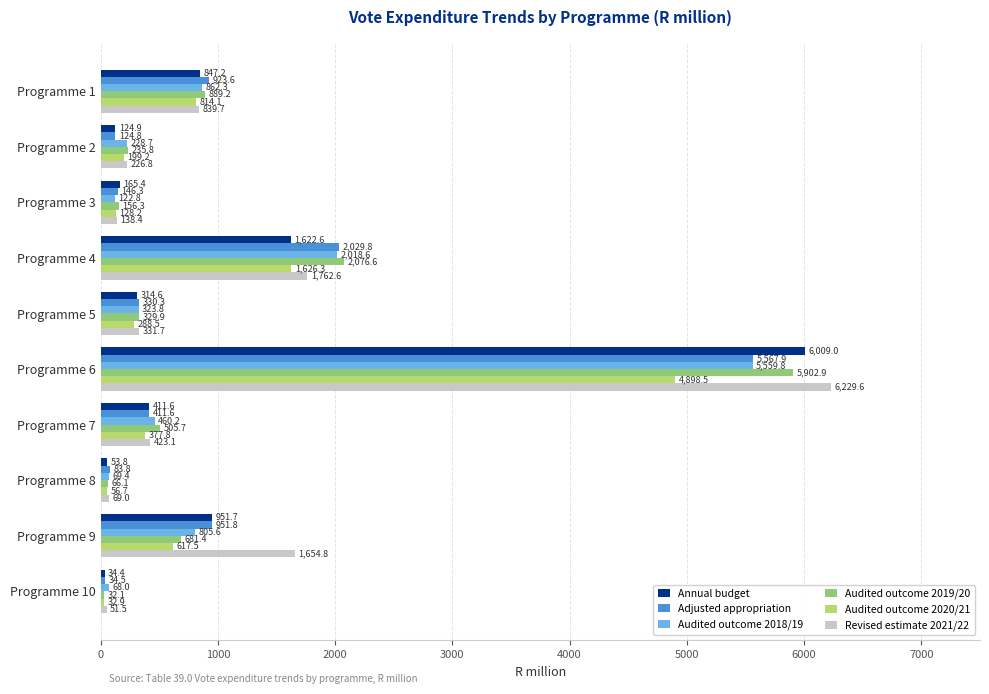

What is the difference between the Annual budget values at Programme 6 and Programme 10?

5974.6